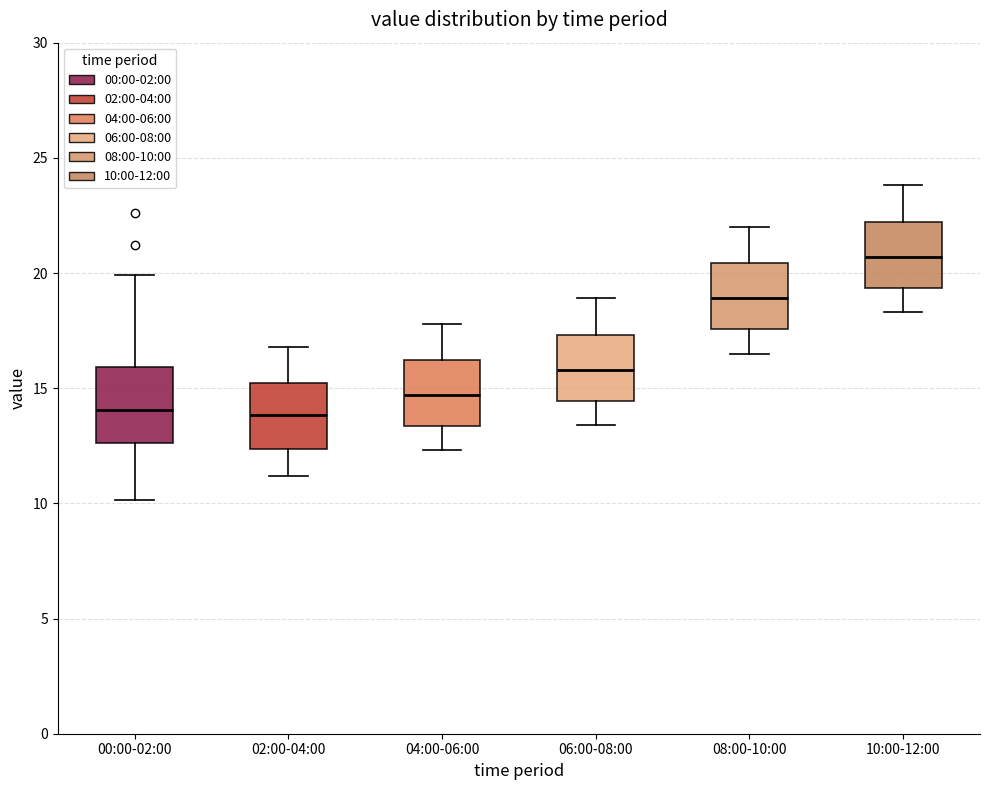

Reading left to right, transcribe this box plot: for each box, give where its median line is, the range the box spans, and where its two whiskers end, as read against the y-axis. The values are not printed on the chart, so give them approximately, as read against the axis.

00:00-02:00: median 14.0, box 12.5 to 16.0, whiskers 10.0 to 20.0
02:00-04:00: median 14.0, box 12.5 to 15.0, whiskers 11.0 to 17.0
04:00-06:00: median 14.5, box 13.5 to 16.0, whiskers 12.5 to 18.0
06:00-08:00: median 16.0, box 14.5 to 17.5, whiskers 13.5 to 19.0
08:00-10:00: median 19.0, box 17.5 to 20.5, whiskers 16.5 to 22.0
10:00-12:00: median 20.5, box 19.5 to 22.0, whiskers 18.5 to 24.0